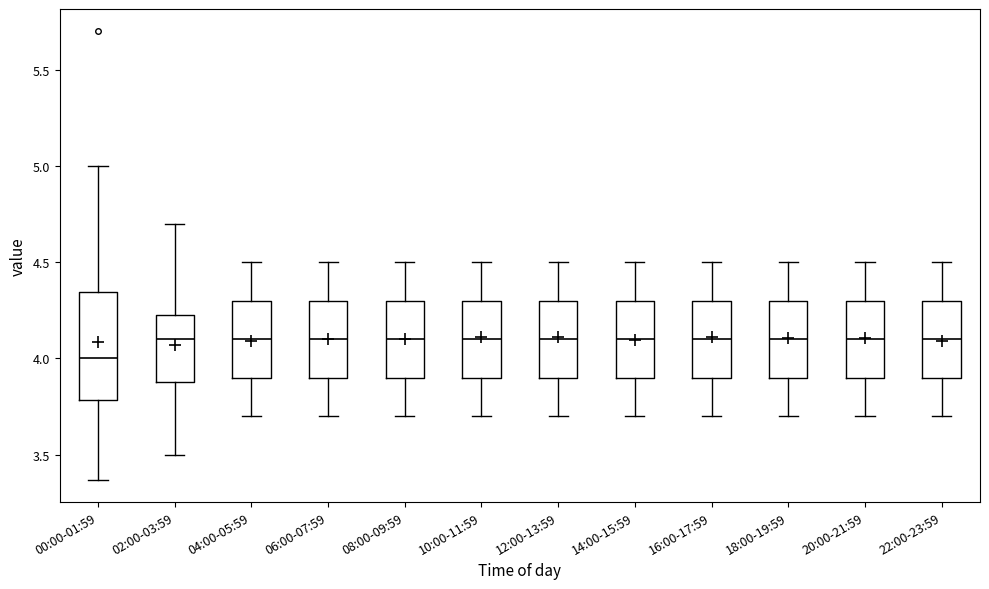

Reading left to right, transcribe this box plot: for each box, give where its median line is, the range the box spans, and where its two whiskers end, as read against the y-axis. The values are not printed on the chart, so give them approximately, as read against the axis.

00:00-01:59: median 4.00, box 3.80 to 4.35, whiskers 3.35 to 5.00
02:00-03:59: median 4.10, box 3.90 to 4.25, whiskers 3.50 to 4.70
04:00-05:59: median 4.10, box 3.90 to 4.30, whiskers 3.70 to 4.50
06:00-07:59: median 4.10, box 3.90 to 4.30, whiskers 3.70 to 4.50
08:00-09:59: median 4.10, box 3.90 to 4.30, whiskers 3.70 to 4.50
10:00-11:59: median 4.10, box 3.90 to 4.30, whiskers 3.70 to 4.50
12:00-13:59: median 4.10, box 3.90 to 4.30, whiskers 3.70 to 4.50
14:00-15:59: median 4.10, box 3.90 to 4.30, whiskers 3.70 to 4.50
16:00-17:59: median 4.10, box 3.90 to 4.30, whiskers 3.70 to 4.50
18:00-19:59: median 4.10, box 3.90 to 4.30, whiskers 3.70 to 4.50
20:00-21:59: median 4.10, box 3.90 to 4.30, whiskers 3.70 to 4.50
22:00-23:59: median 4.10, box 3.90 to 4.30, whiskers 3.70 to 4.50